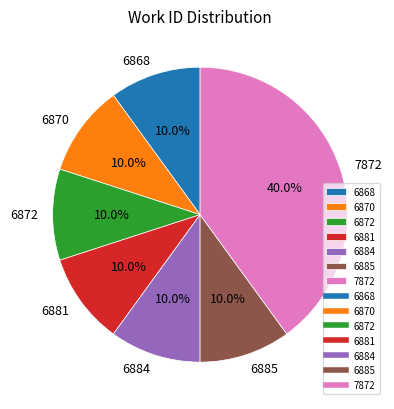

Approximately how many times larger is the value at 6885 compared to 6870?

1.0